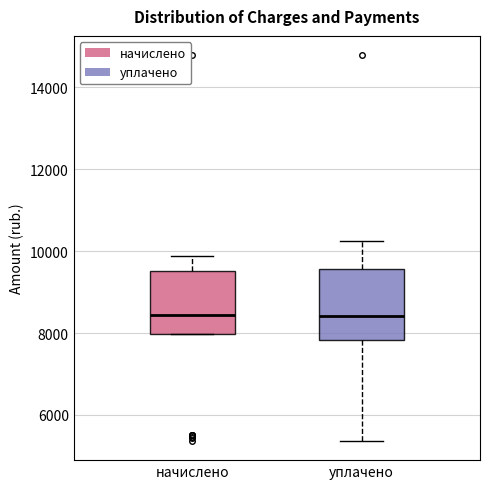

Reading left to right, read every box against the y-axis: the position of its median line, the range the box covers, and the ends of its whiskers. The values are not printed on the chart, so give them approximately, as read against the axis.

начислено: median 8400, box 8000 to 9600, whiskers 8000 to 9800
уплачено: median 8400, box 7800 to 9600, whiskers 5400 to 10200